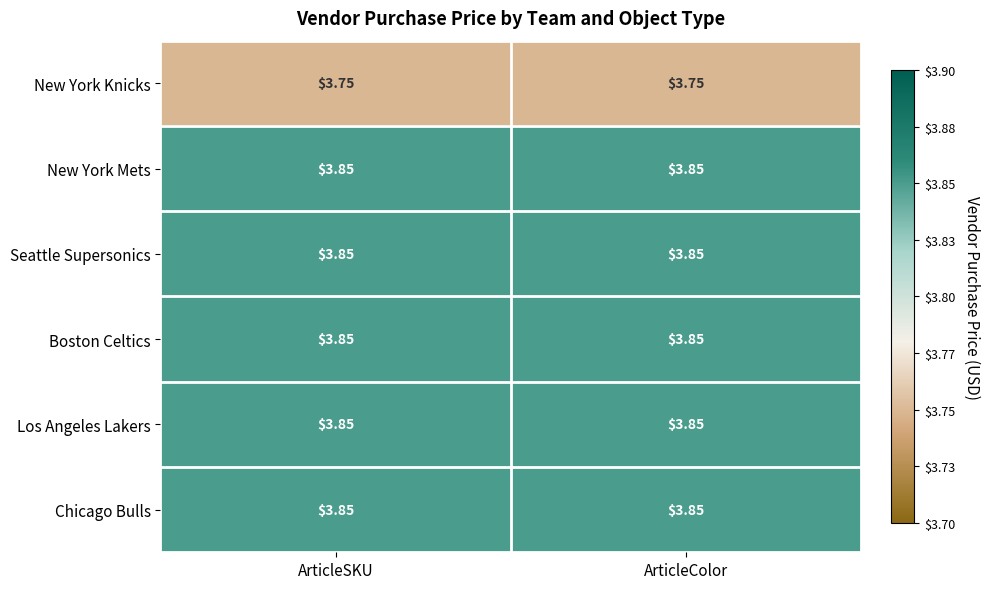

What is the spread (max minus min) of values at ArticleSKU?

0.1